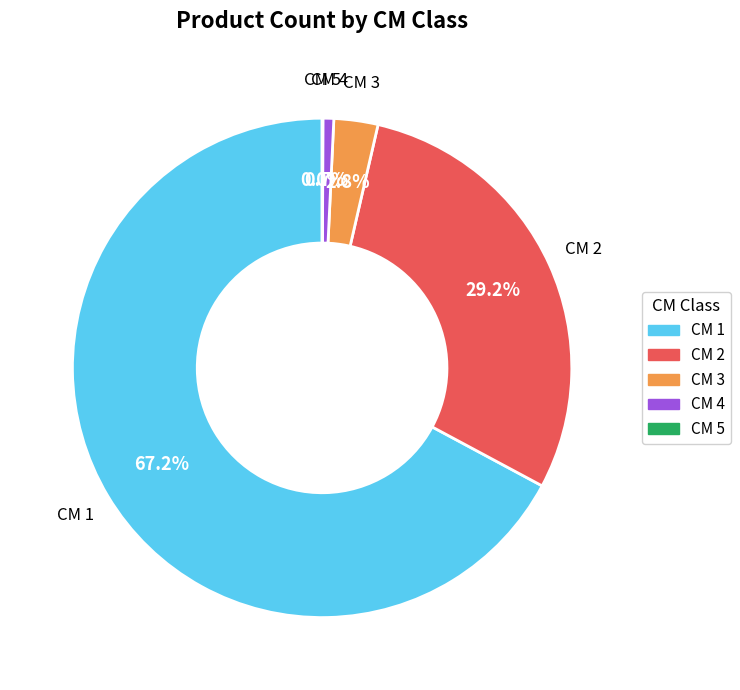

Does CM 1 represent more than half of the total?

Yes